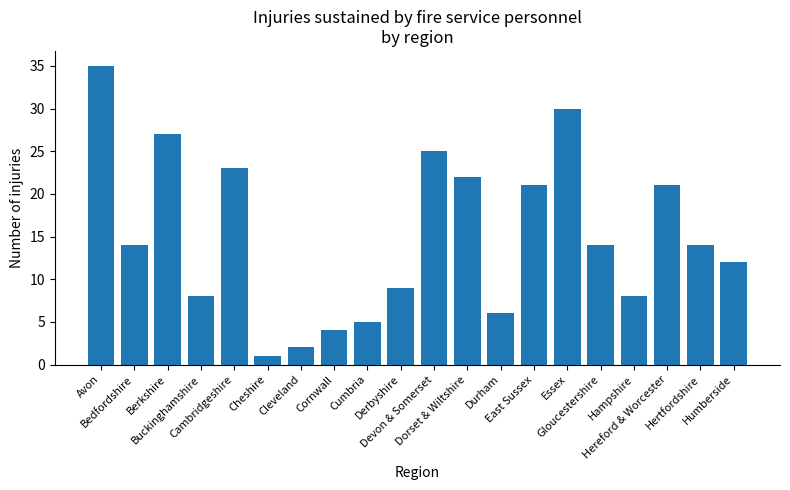

Reading left to right, list all the values displayed in this chart.

Avon=35	Bedfordshire=14	Berkshire=27	Buckinghamshire=8	Cambridgeshire=23	Cheshire=1	Cleveland=2	Cornwall=4	Cumbria=5	Derbyshire=9	Devon & Somerset=25	Dorset & Wiltshire=22	Durham=6	East Sussex=21	Essex=30	Gloucestershire=14	Hampshire=8	Hereford & Worcester=21	Hertfordshire=14	Humberside=12